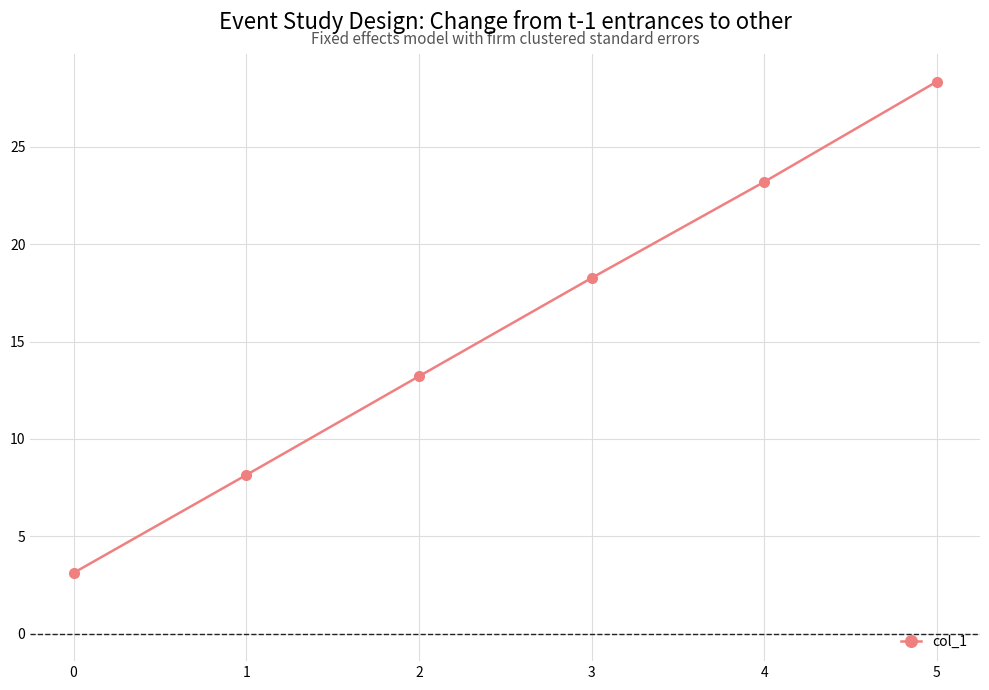

Reading right to left, what are all the values shown in this chart?

5=28.4	4=23.2	3=18.3	2=13.2	1=8.1	0=3.1